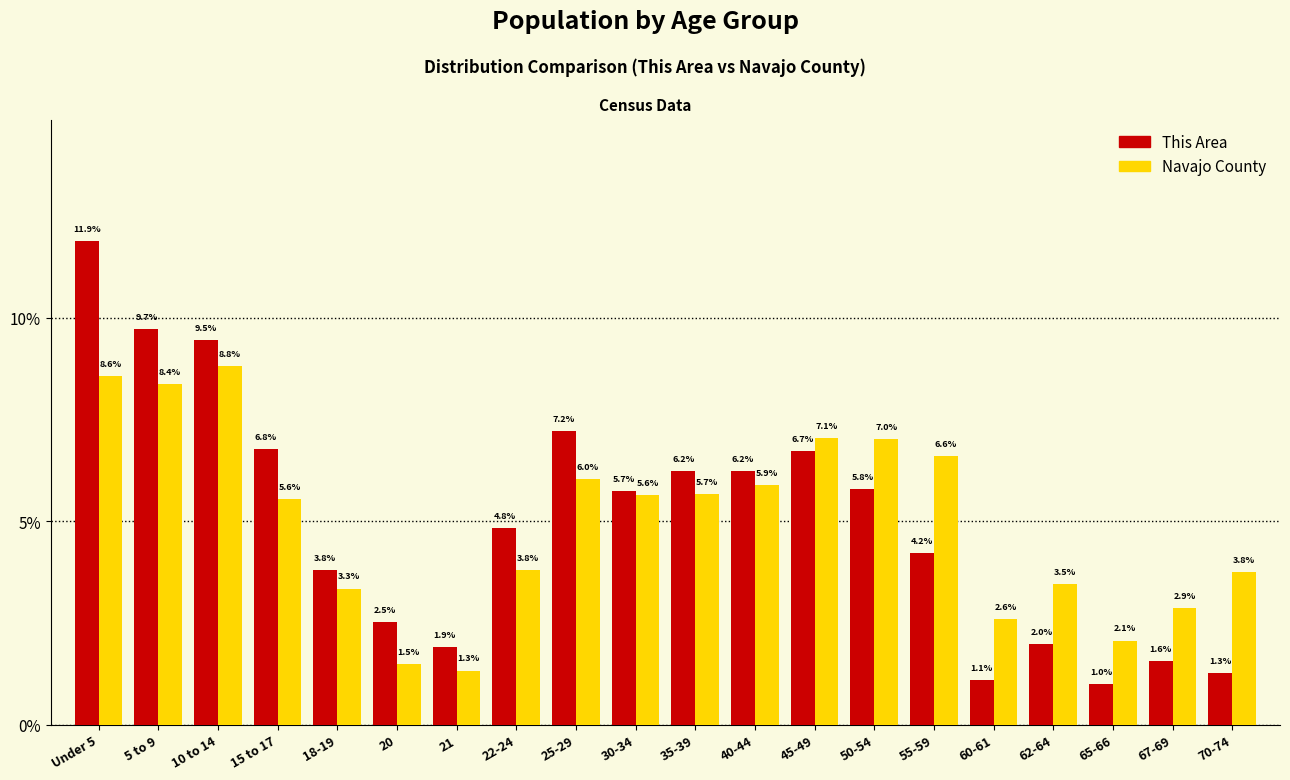

Reading left to right, what are all the values shown in this chart?

This Area: 11.9	9.7	9.5	6.8	3.8	2.5	1.9	4.8	7.2	5.7	6.2	6.2	6.7	5.8	4.2	1.1	2.0	1.0	1.6	1.3
Navajo County: 8.6	8.4	8.8	5.6	3.3	1.5	1.3	3.8	6.0	5.6	5.7	5.9	7.1	7.0	6.6	2.6	3.5	2.1	2.9	3.8